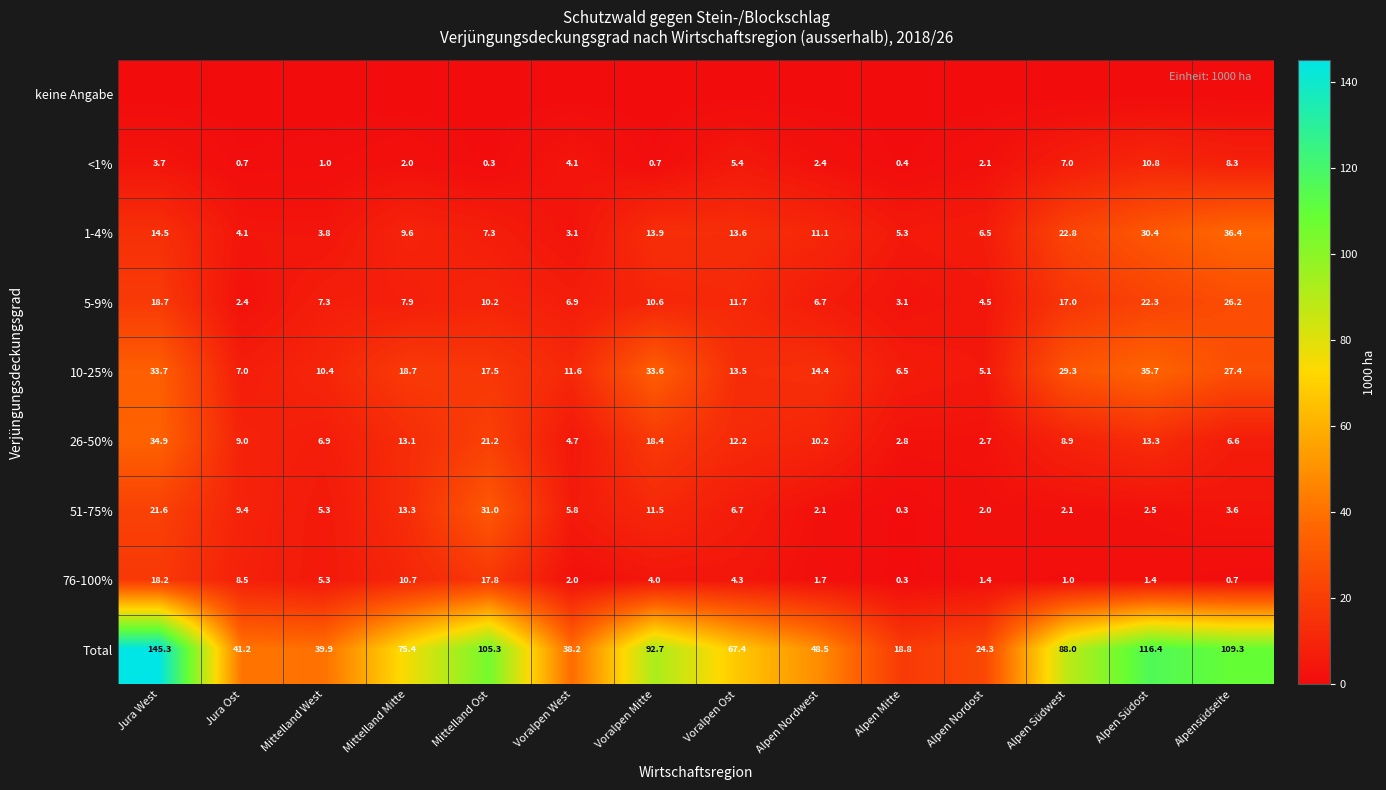

What is the total value across all series at Voralpen Ost?

134.8